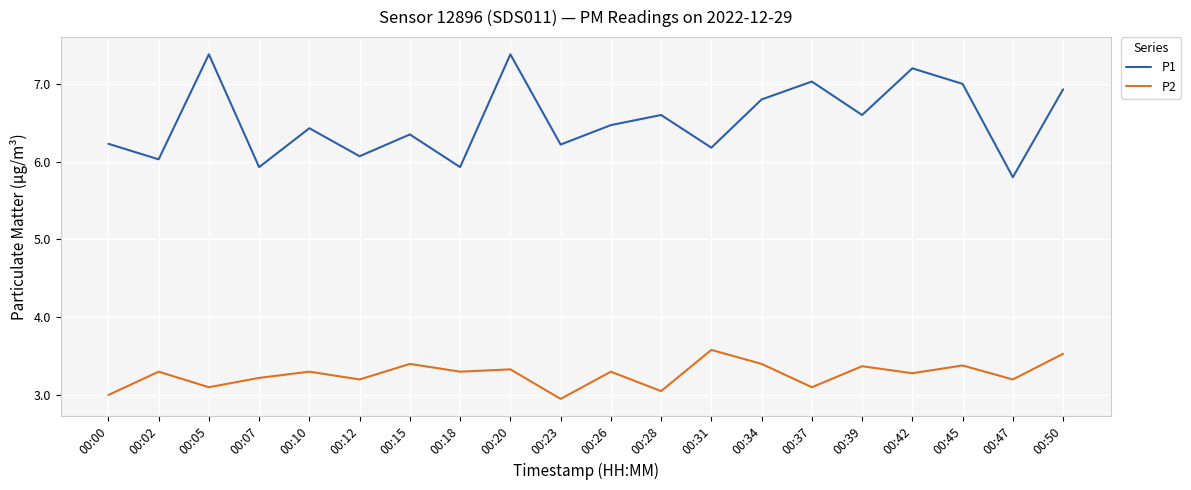

Where is the first local minimum for P1?

00:02